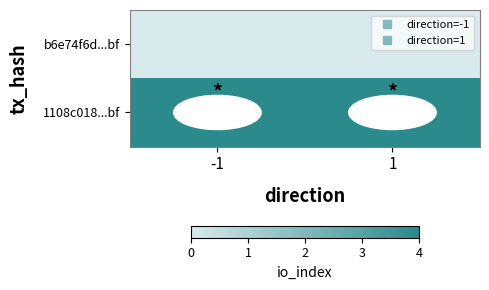

What is the greatest value displayed?

4